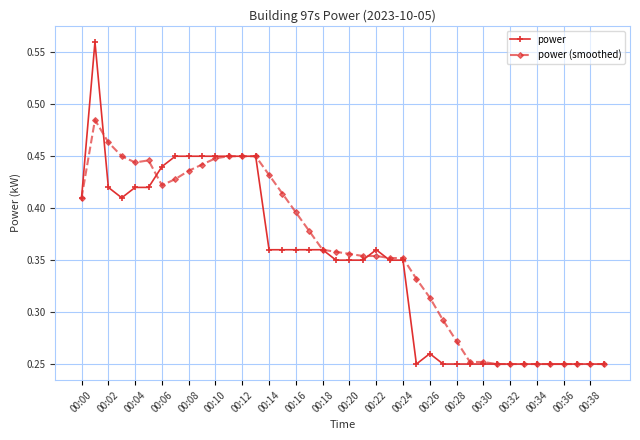

How many power (smoothed) values are between 0 and 1?

40